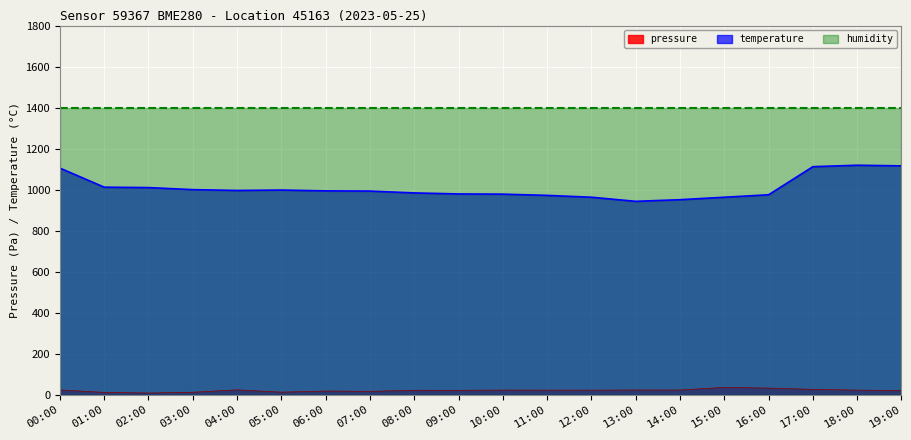

What is the difference between the maximum and minimum values in the temperature series?

176.0